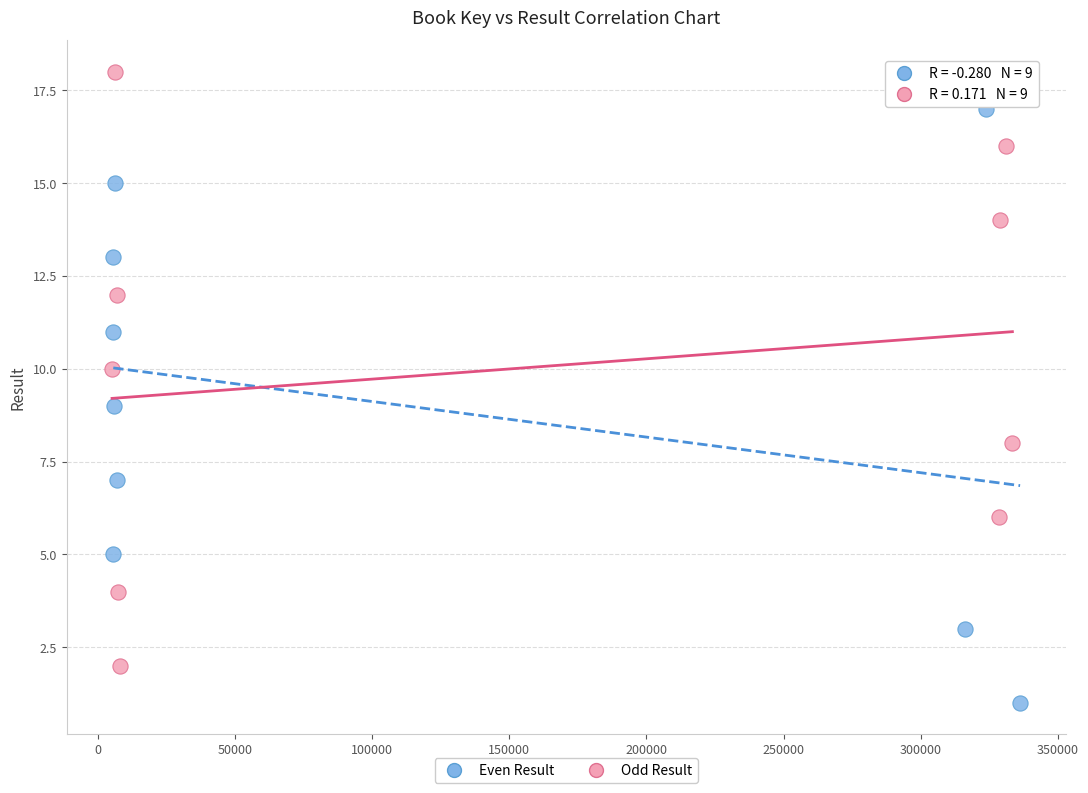

Which series contains the highest Y value?

Odd Result